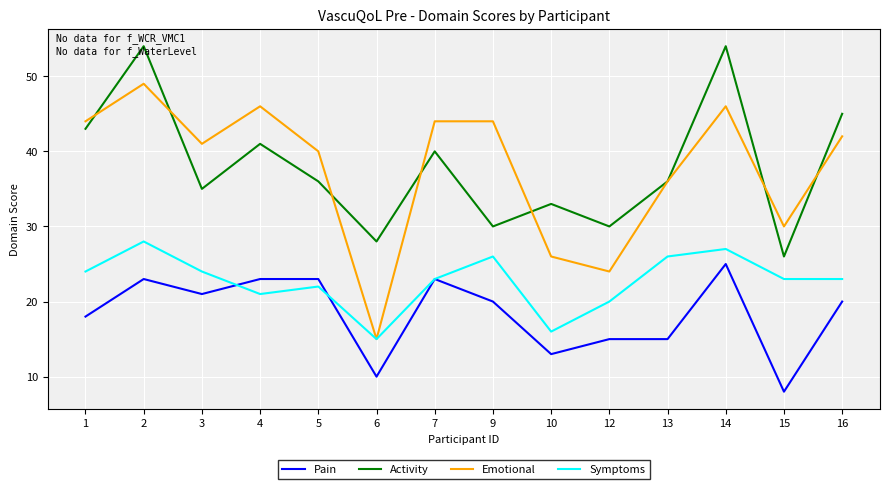

What is the average value of the Activity series?

38